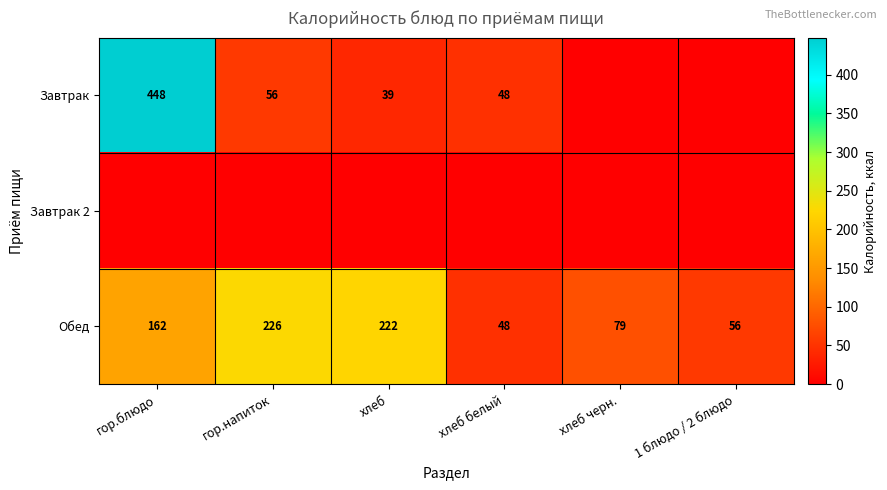

At which label does Завтрак reach its minimum?

хлеб черн.